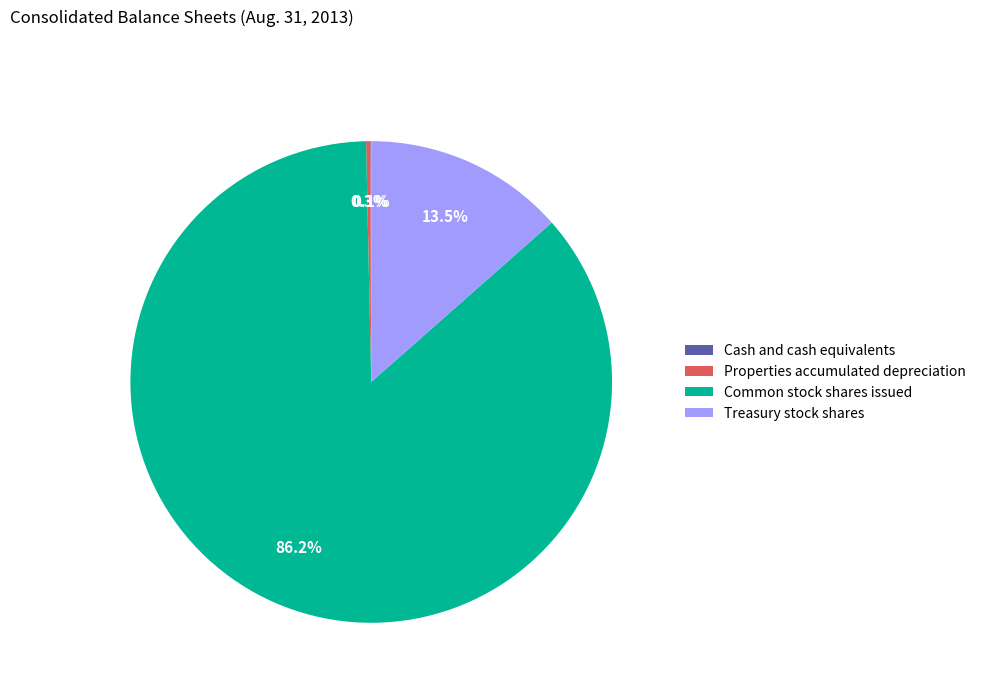

Which category has the biggest portion of the pie?

Common stock shares issued